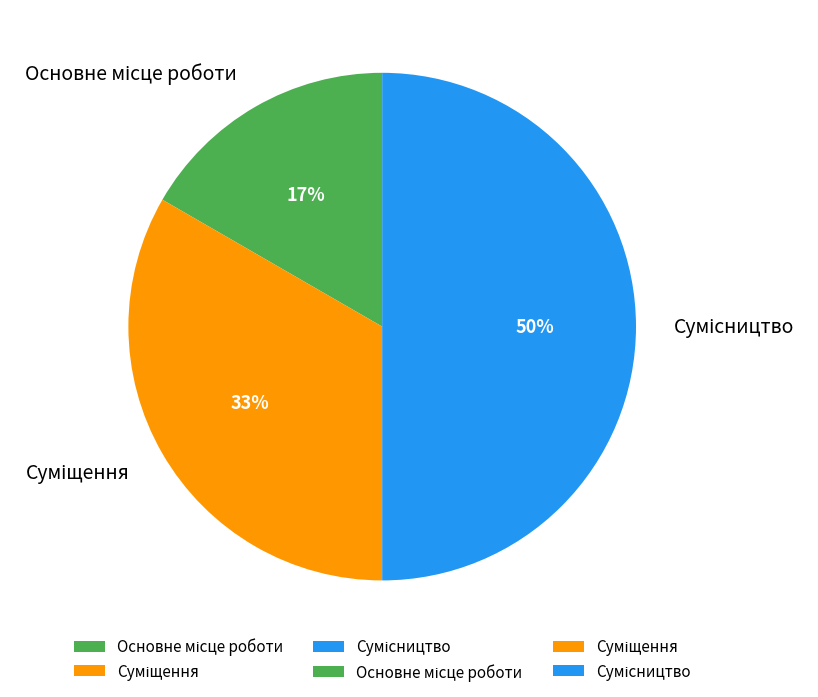

To the nearest percent, what is the average slice percentage?

33%